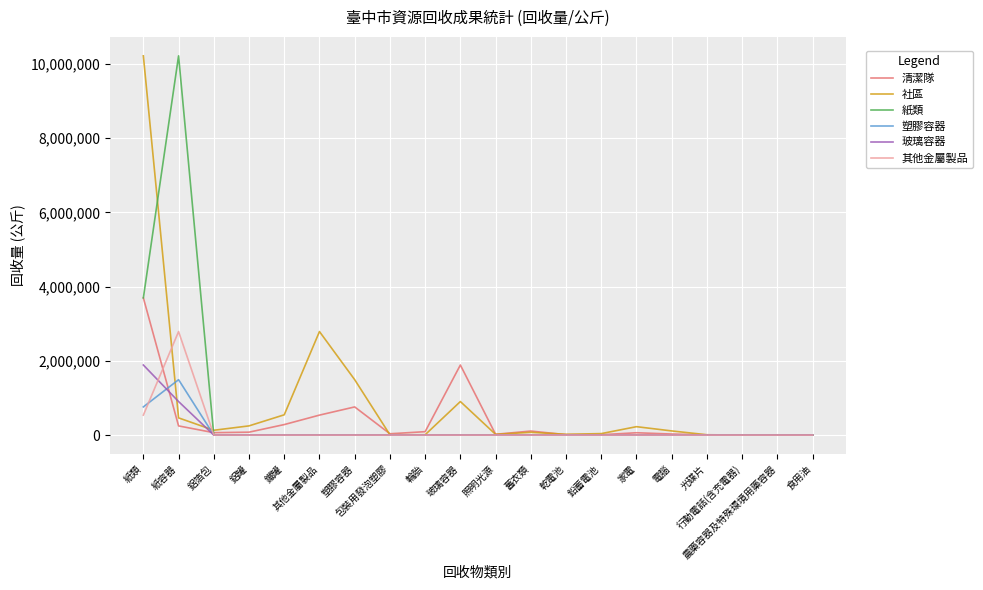

Is this an area chart (filled region under the line)?

No